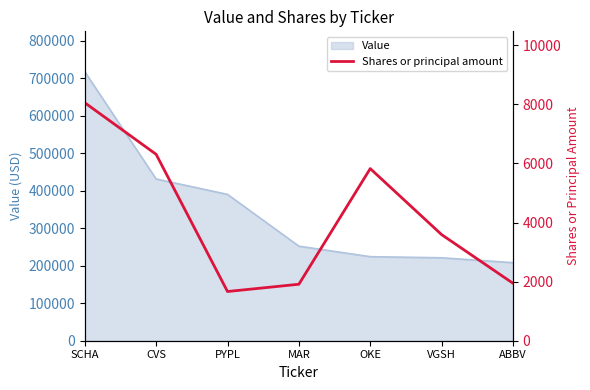

Which category has the highest value across all series?

SCHA